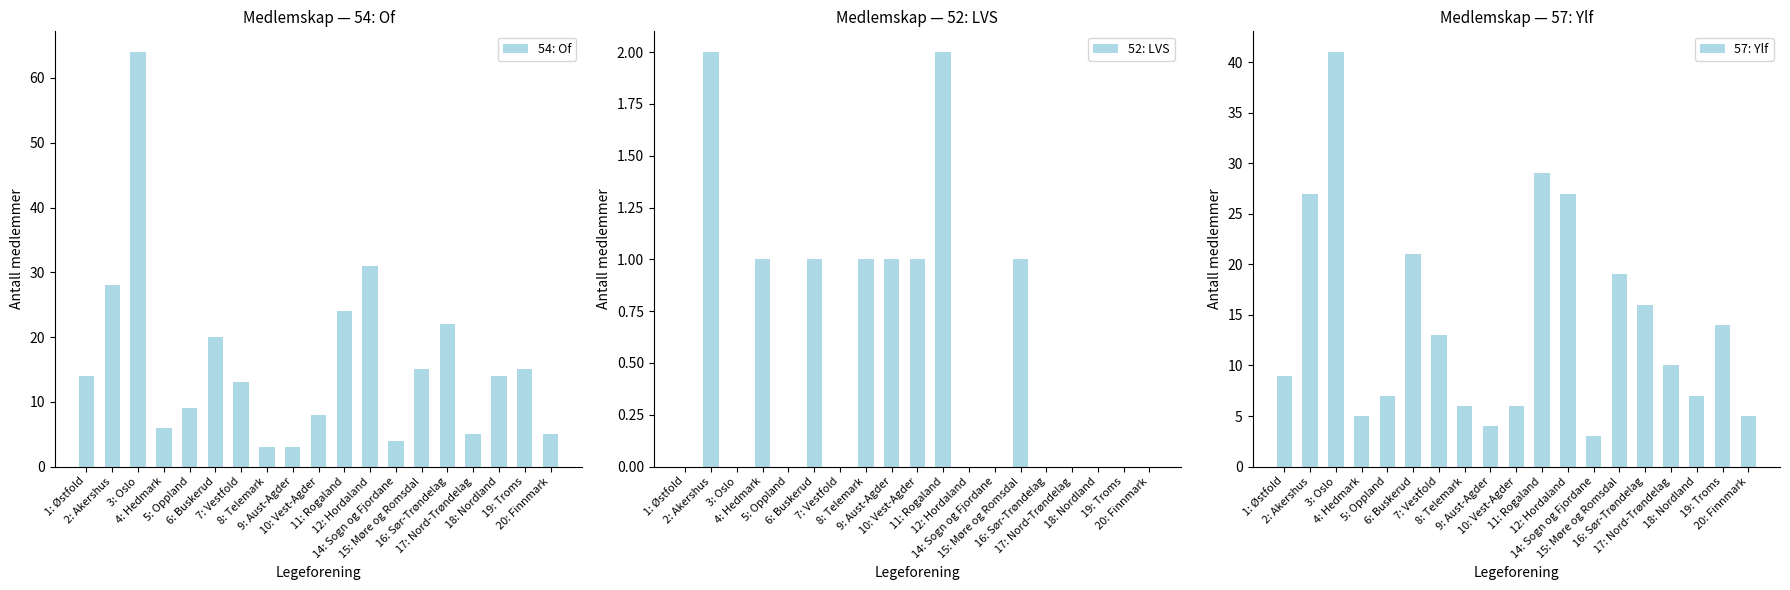

Is the value of 54: Of at 5: Oppland greater than the value of 57: Ylf at 8: Telemark?

Yes